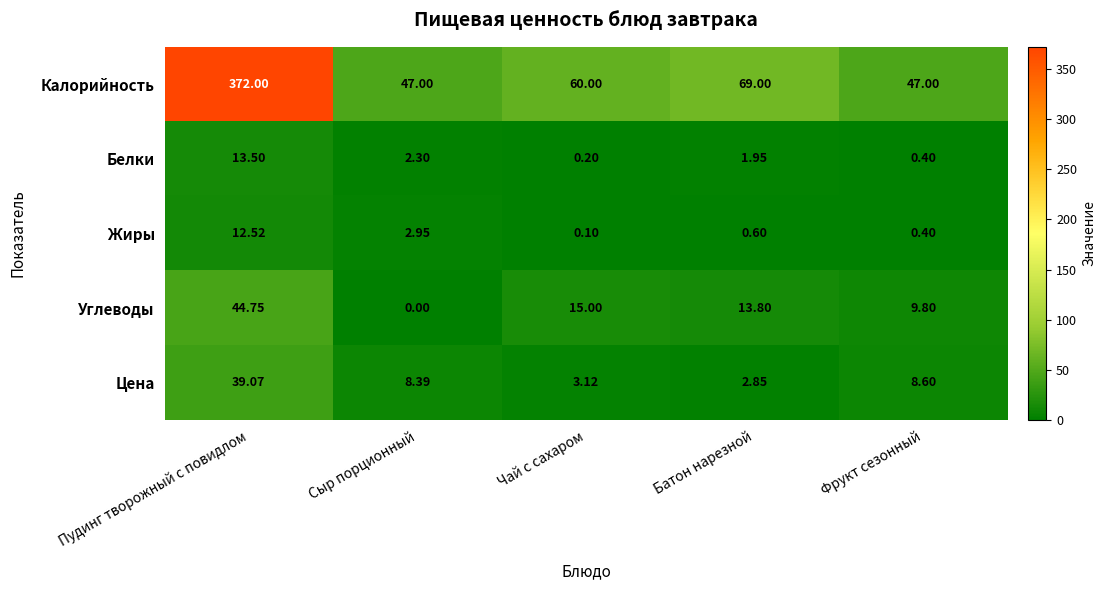

At which category does the chart reach its peak across all series?

Пудинг творожный с повидлом